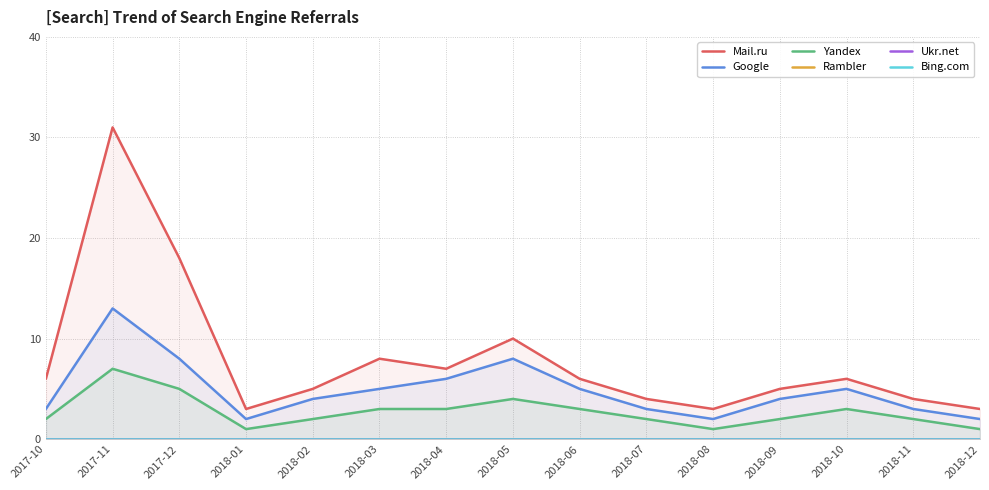

Which category has the lowest value across all series?

2017-10